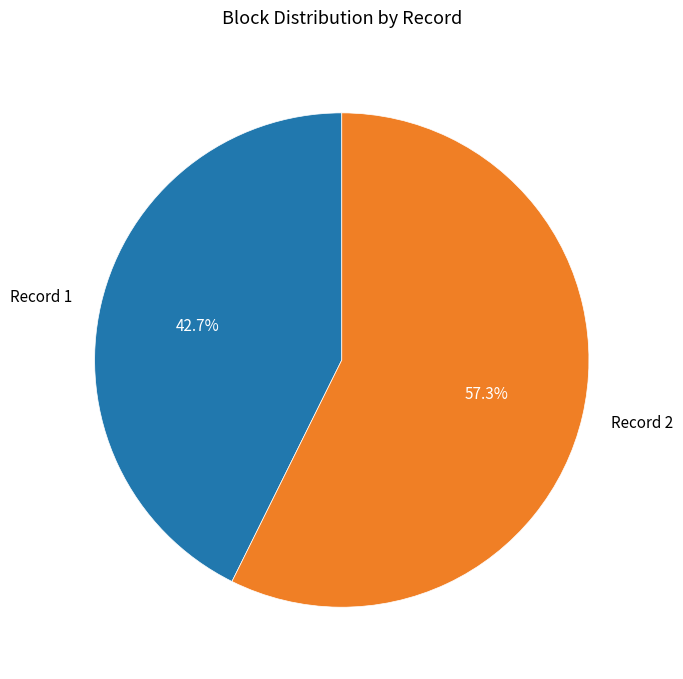

Approximately how many times larger is the value at Record 1 compared to Record 2?

0.7